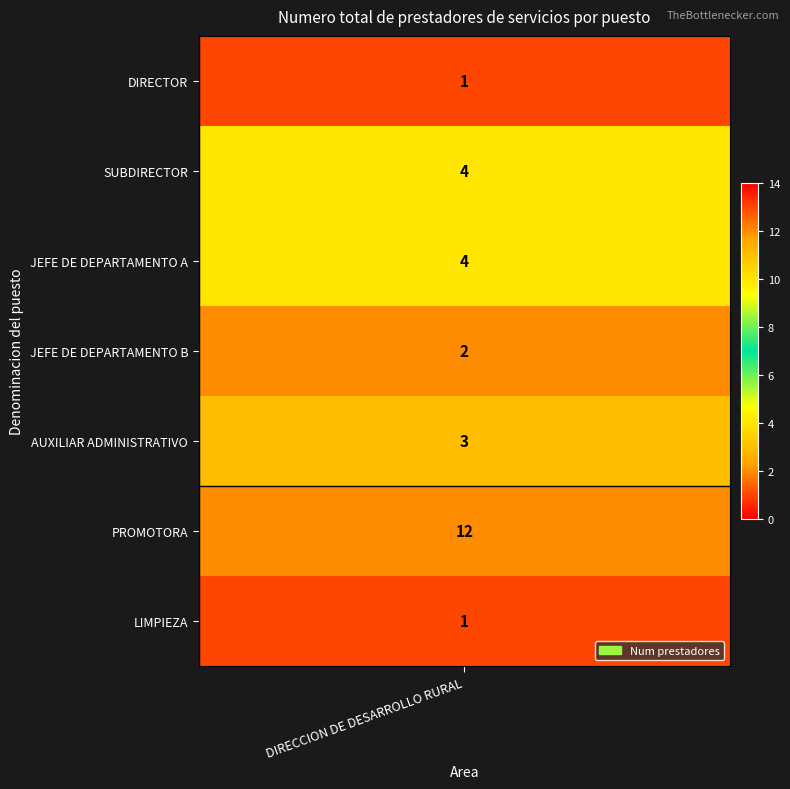

Is it true that the value at LIMPIEZA is 1?

True